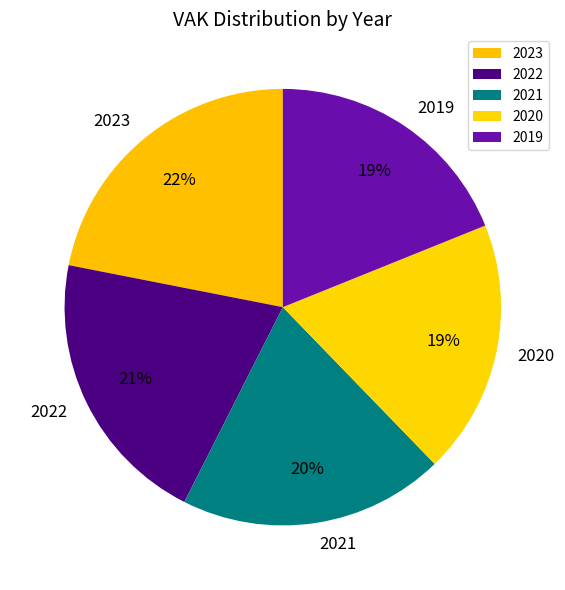

What is the ratio of the value at 2022 to the value at 2019?

1.1